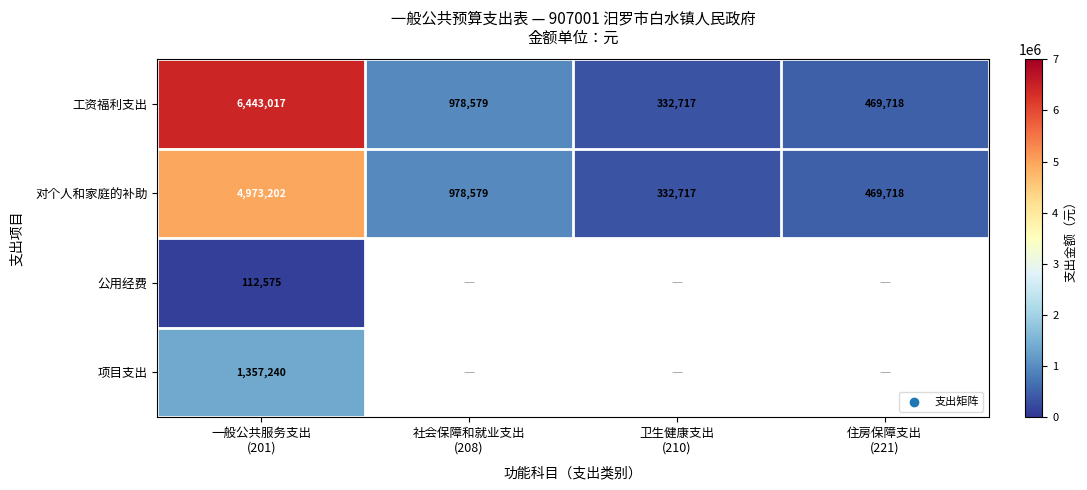

What is the difference between the maximum and minimum values in the 工资福利支出 series?

6110300